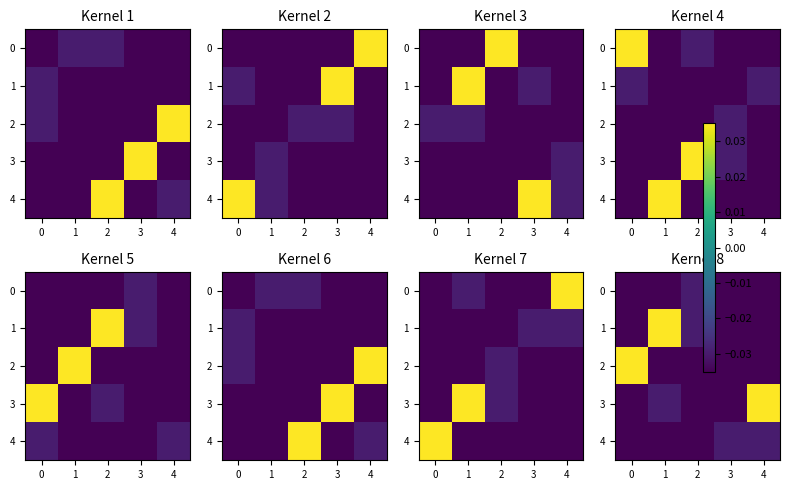

At which category is the sum across all series the highest?

4